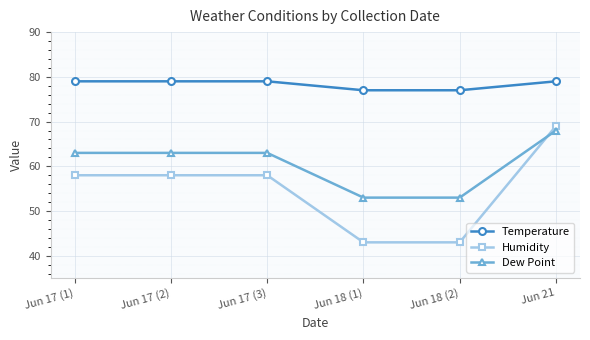

List the series in order of their peak value, highest first.

Temperature, Humidity, Dew Point